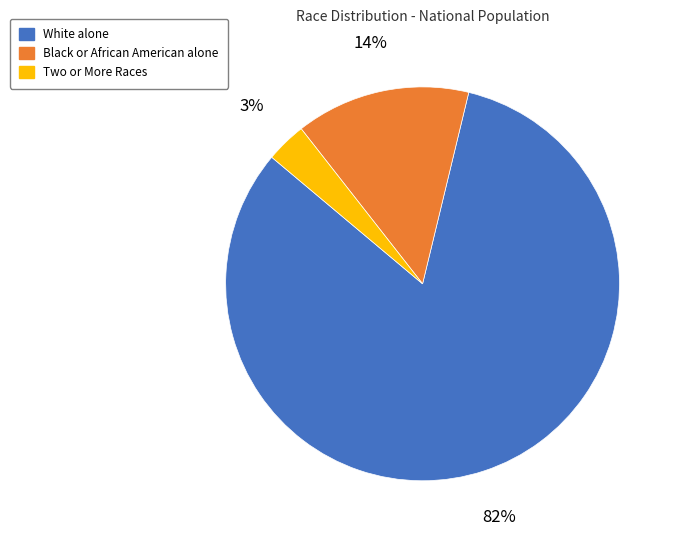

The Black or African American alone slice represents 25% of the pie. True or false?

False